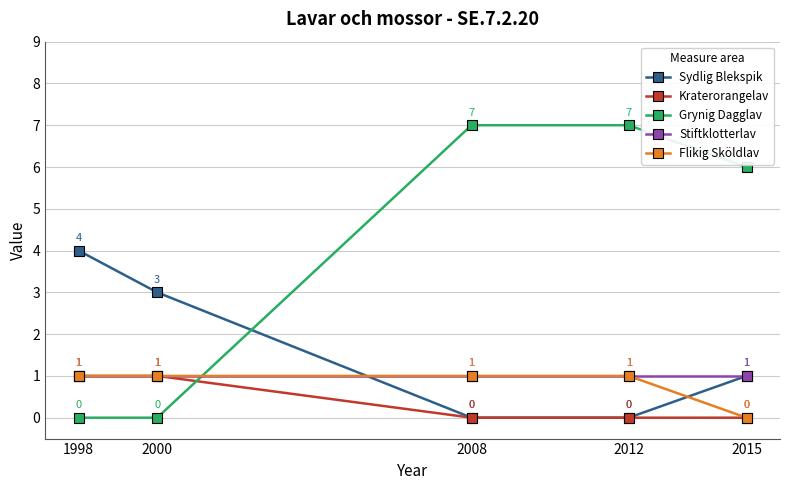

True or false: Grynig Dagglav has a value of 10 at 2012.

False